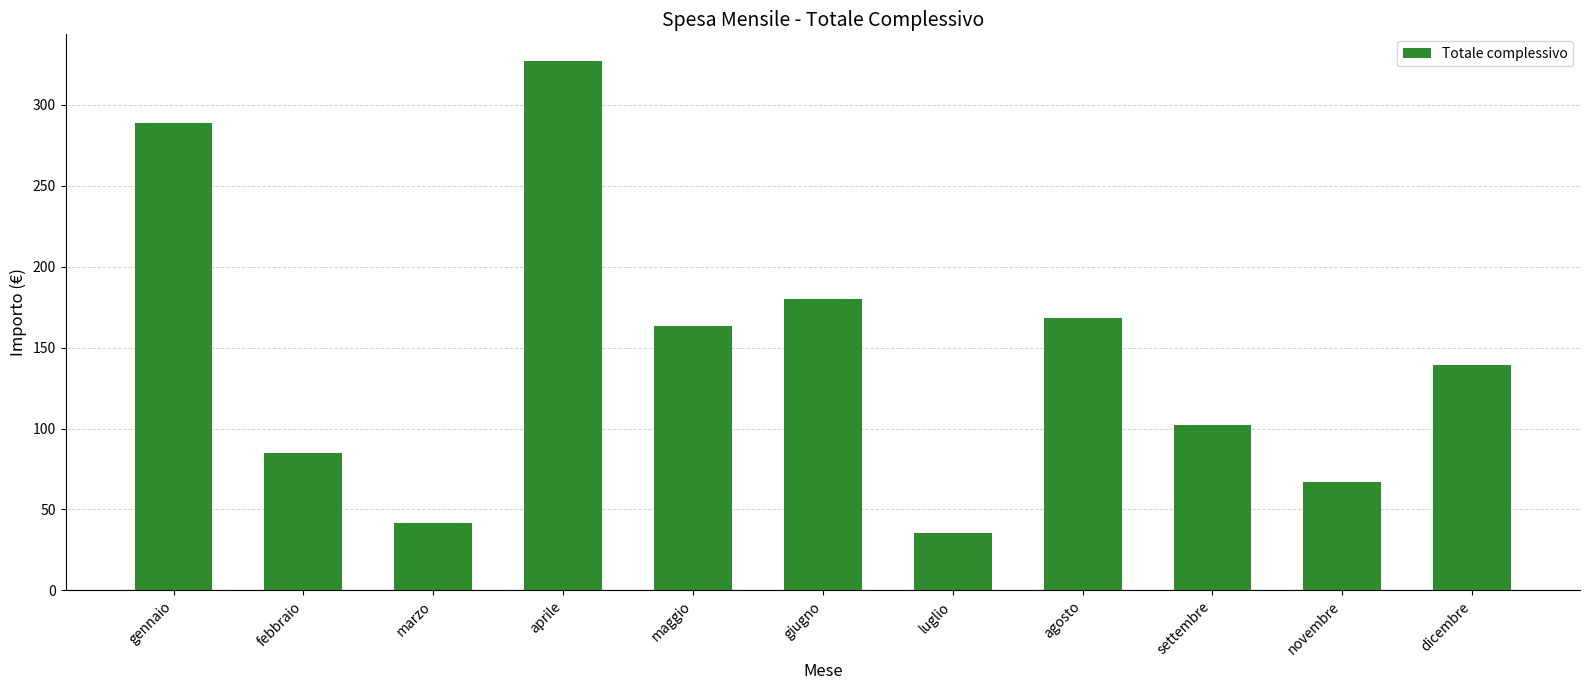

The chart shows a value of 147.0 at settembre. True or false?

False